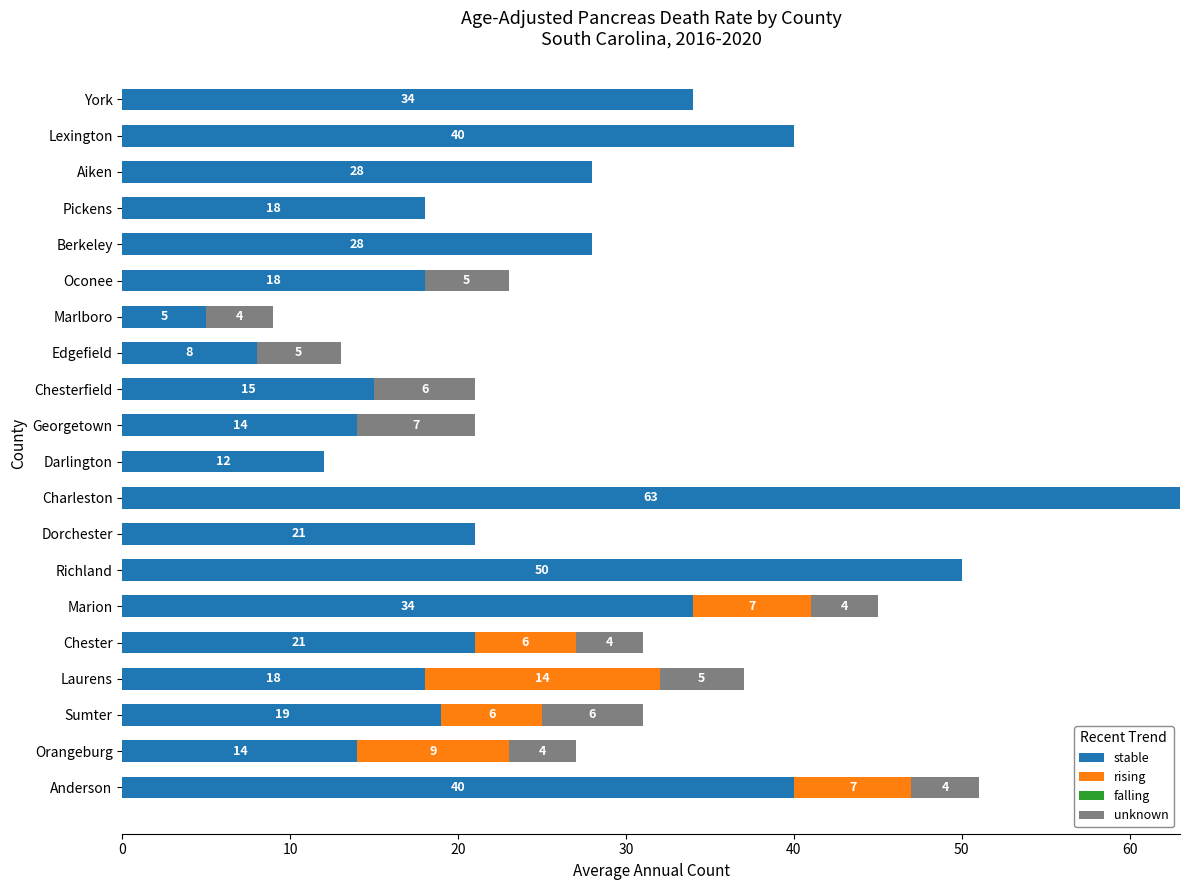

What is the sum of all stable values?

500